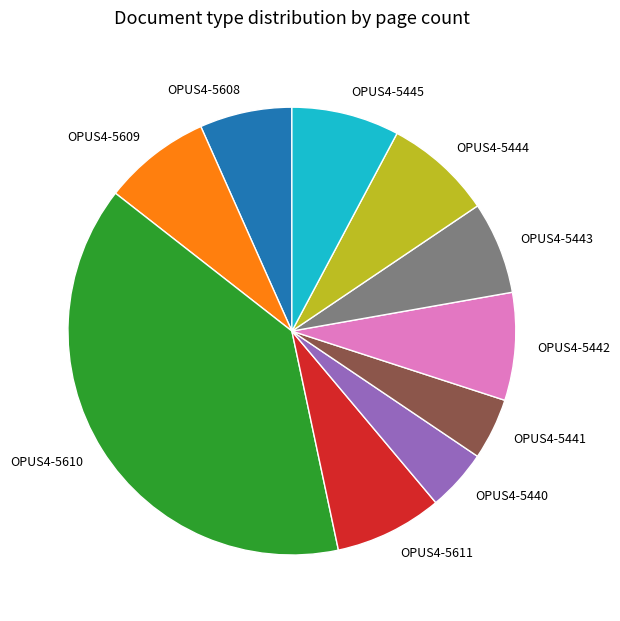

Does OPUS4-5441 represent more than half of the total?

No